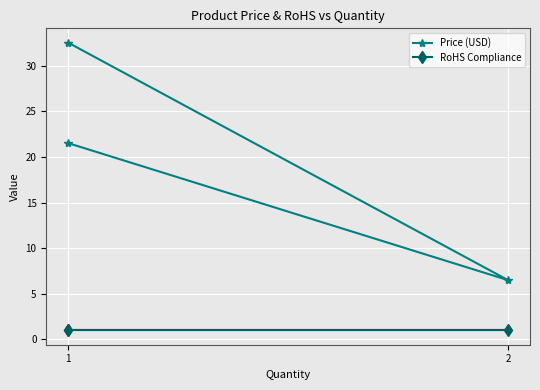

What is the value of the Price (USD) point at the 1st from the left?

32.5